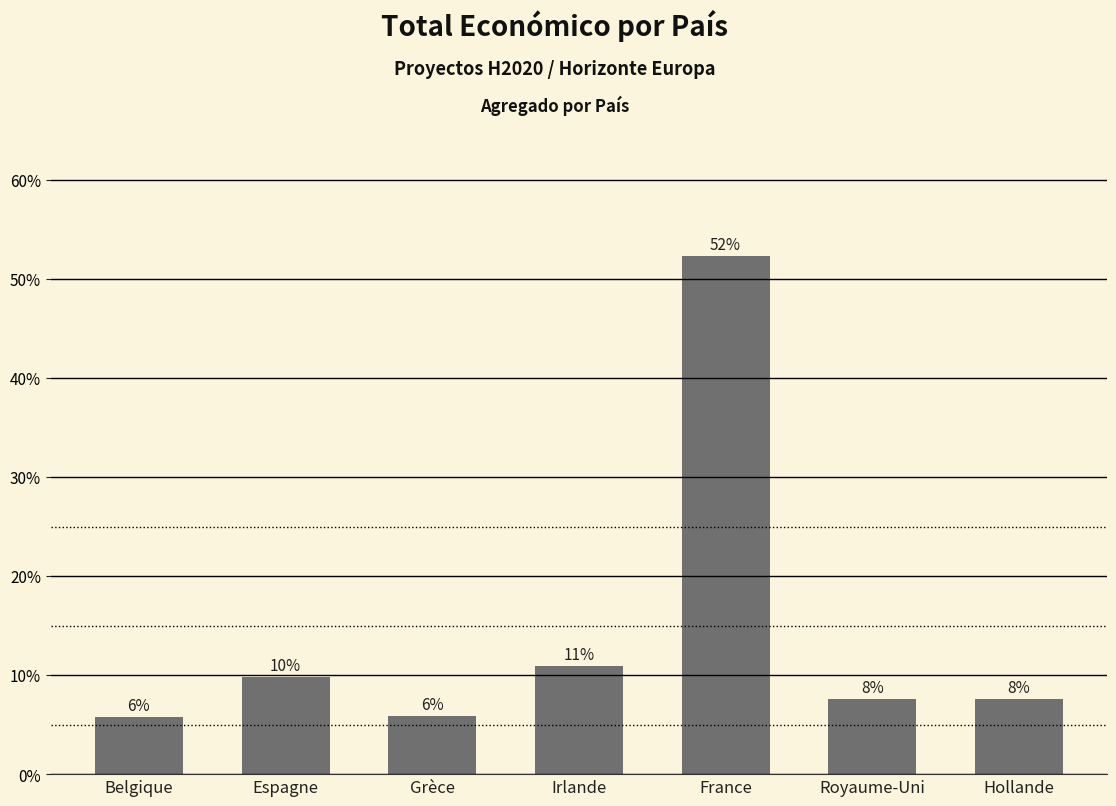

Are the bars horizontal?

No